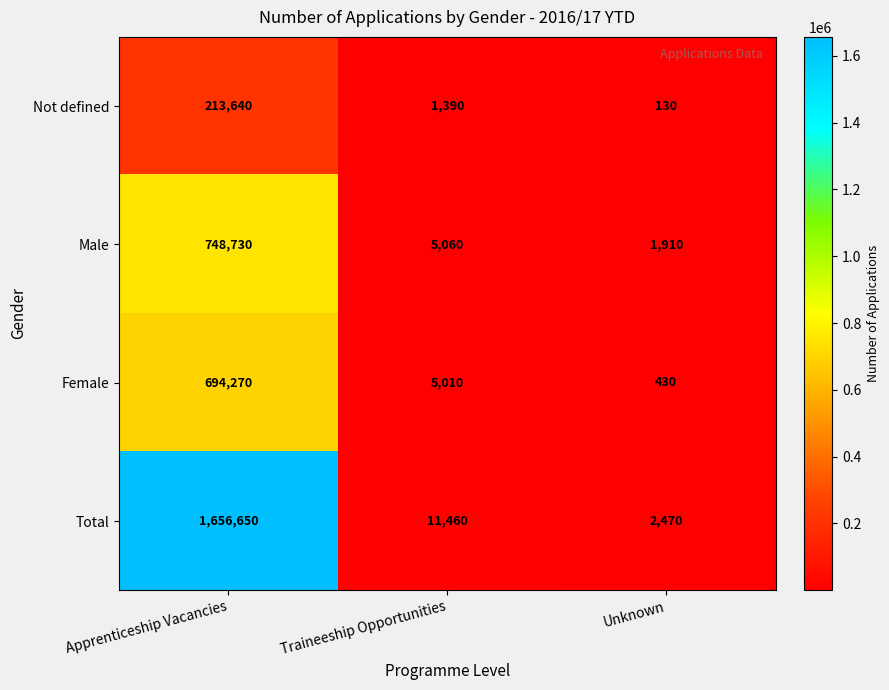

What is the lowest value of the Not defined series?

130